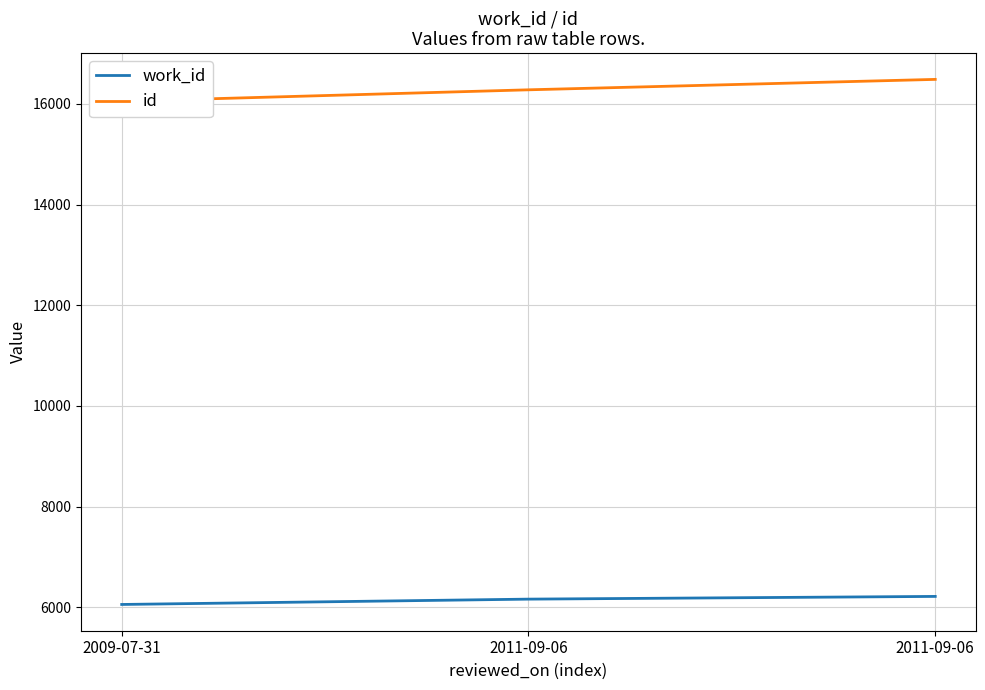

Reading left to right, extract all data points from this chart.

work_id: 6057	6163	6217
id: 16052	16280	16487